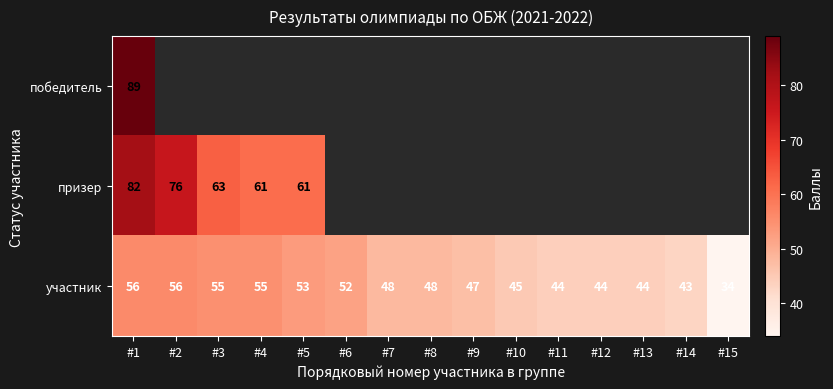

What is the difference between the second highest and second lowest values in the участник series?

13